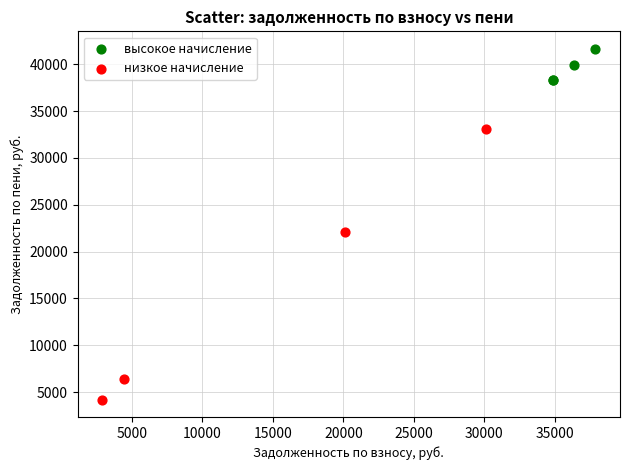

Which series contains the highest Y value?

высокое начисление